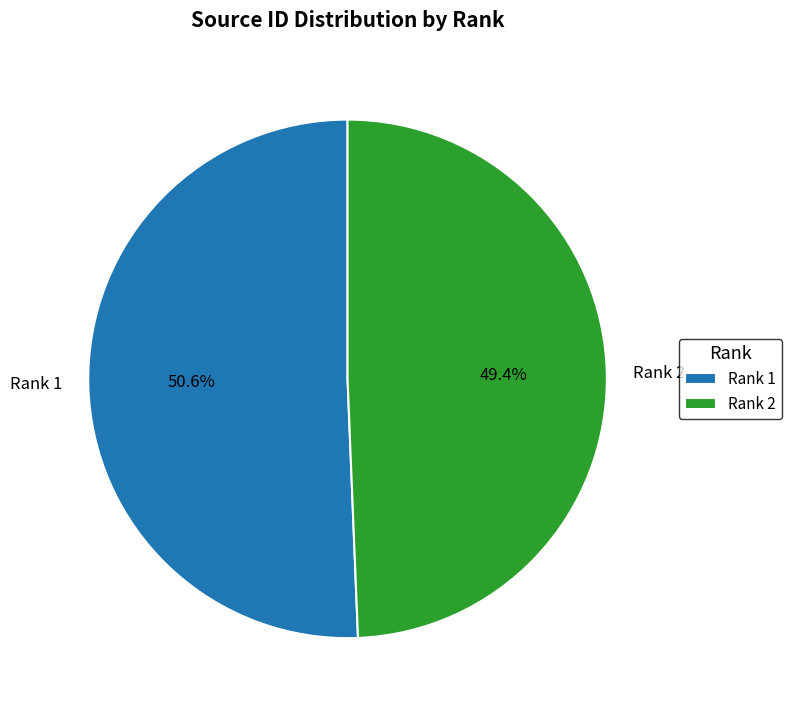

True or false: Rank 1 accounts for 51% of the total.

True